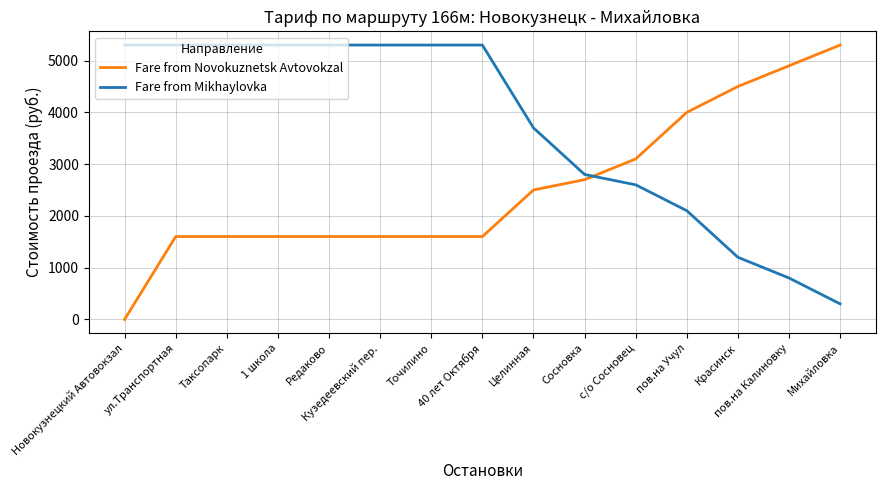

Reading left to right, what are all the values shown in this chart?

Fare from Novokuznetsk Avtovokzal: 0	1600	1600	1600	1600	1600	1600	1600	2500	2700	3100	4000	4500	4900	5300
Fare from Mikhaylovka: 5300	5300	5300	5300	5300	5300	5300	5300	3700	2800	2600	2100	1200	800	300